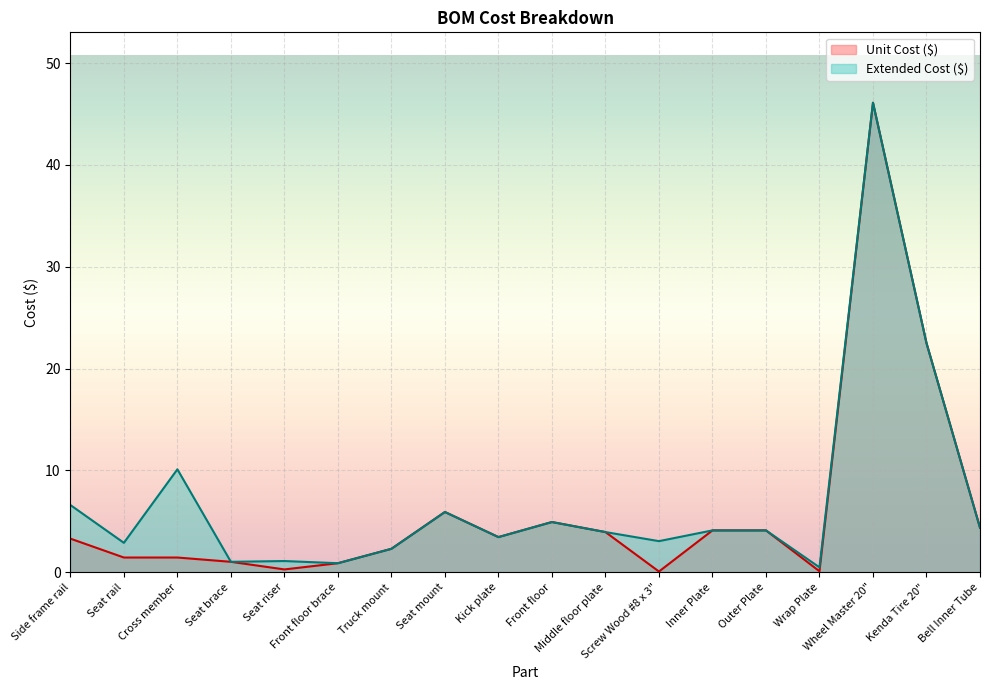

At how many categories does at least one series exceed 10?

3